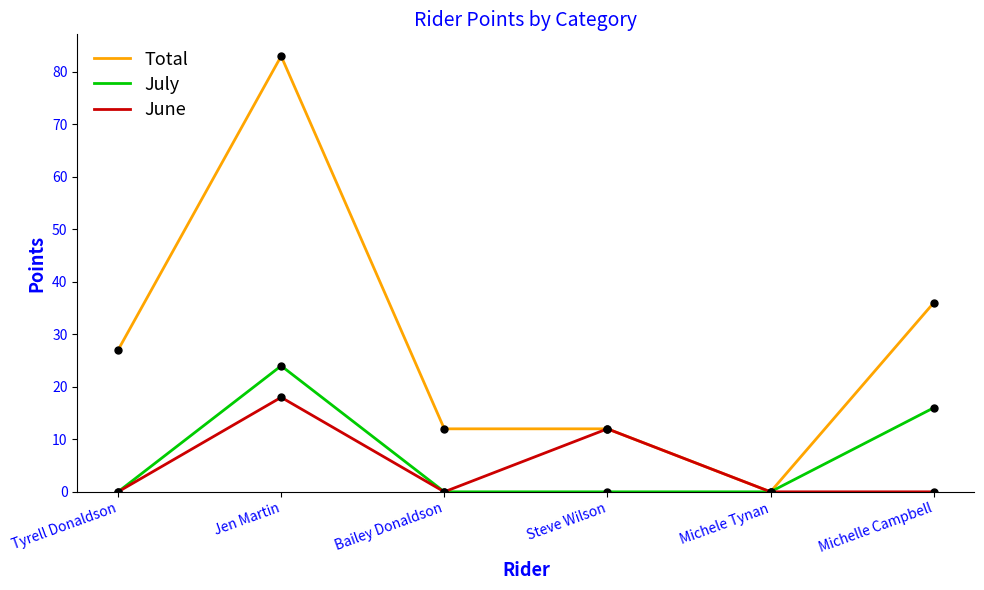

What are all the series names shown in the legend?

Total, July, June